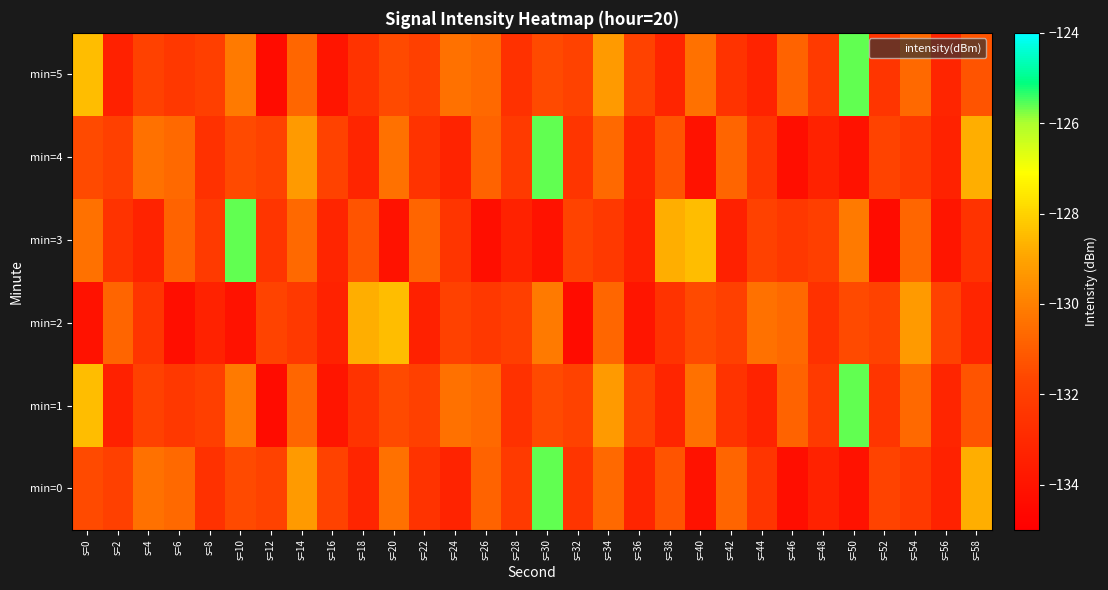

At s=38, list the series in order from largest to smallest.

min=3, min=0, min=4, min=2, min=1, min=5